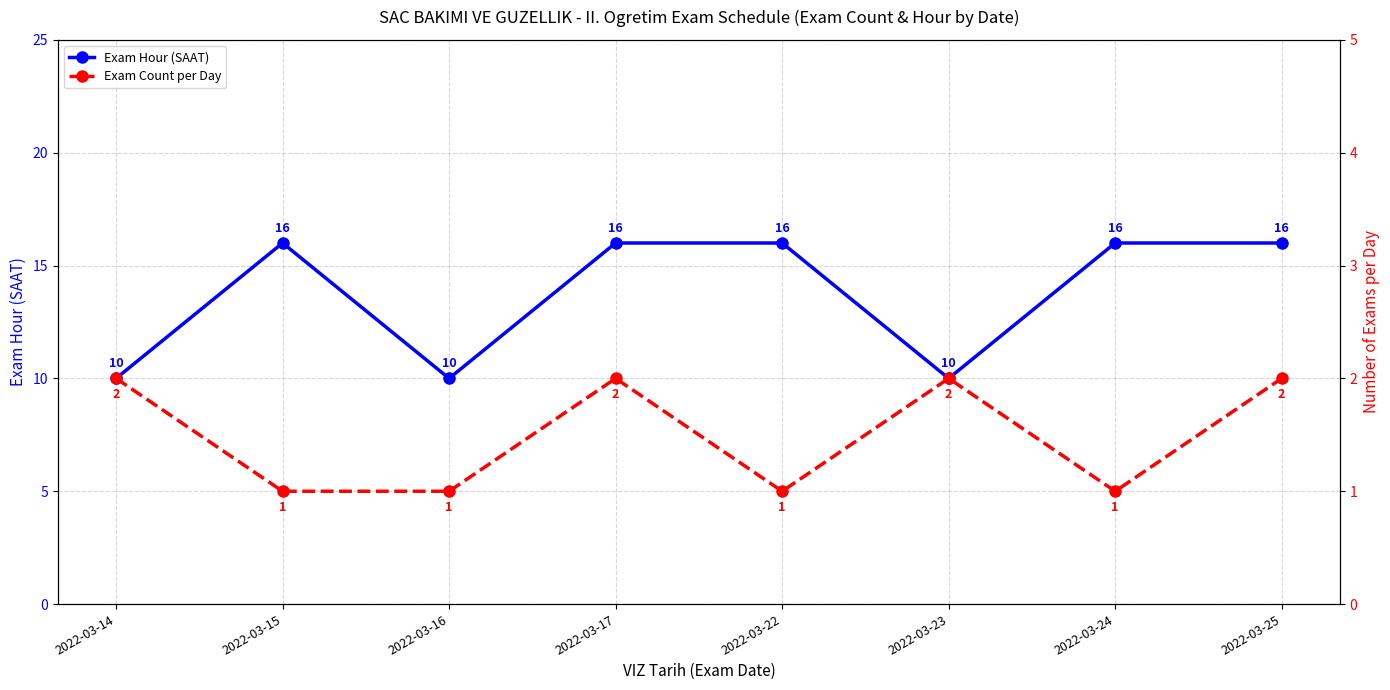

How many values in the Exam Count per Day series are below 2?

4